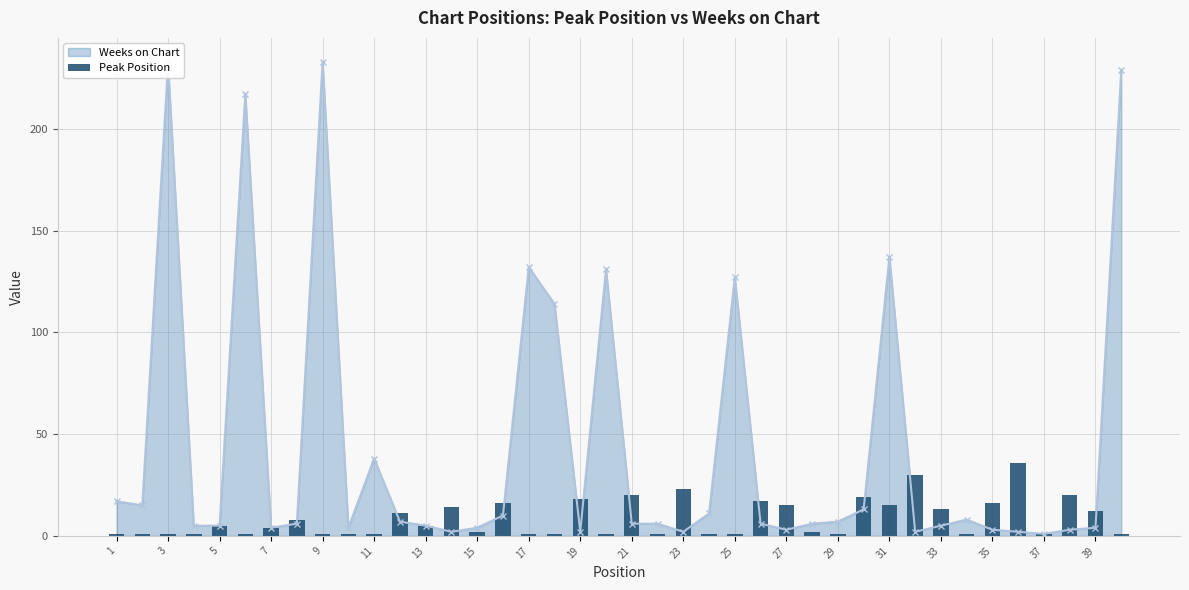

What is the highest value of the Weeks on Chart series?

233